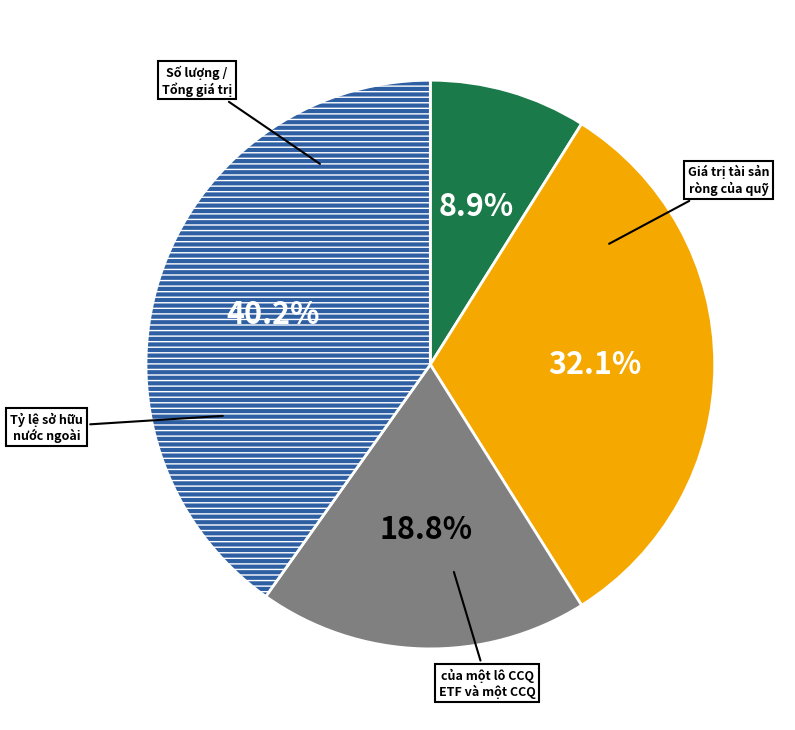

Is there any slice that represents more than half of the pie?

No